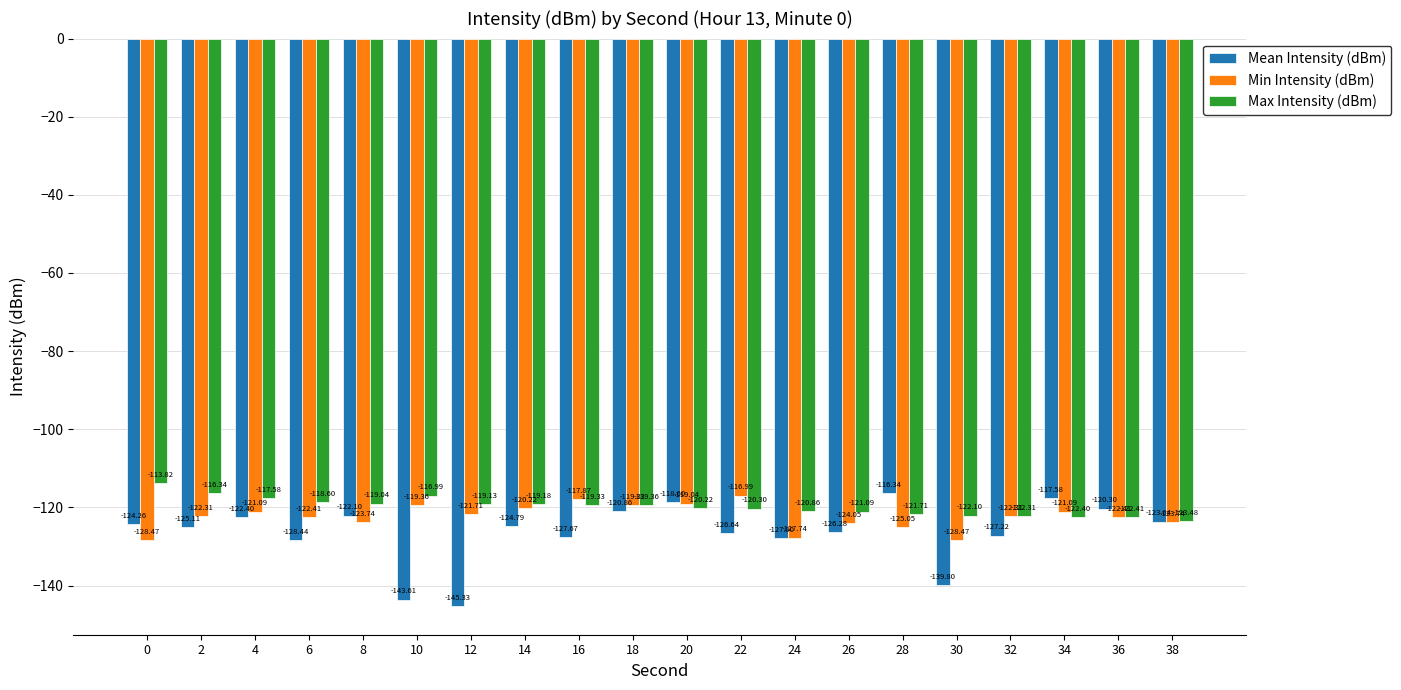

Which series has the widest spread of values?

Mean Intensity (dBm)